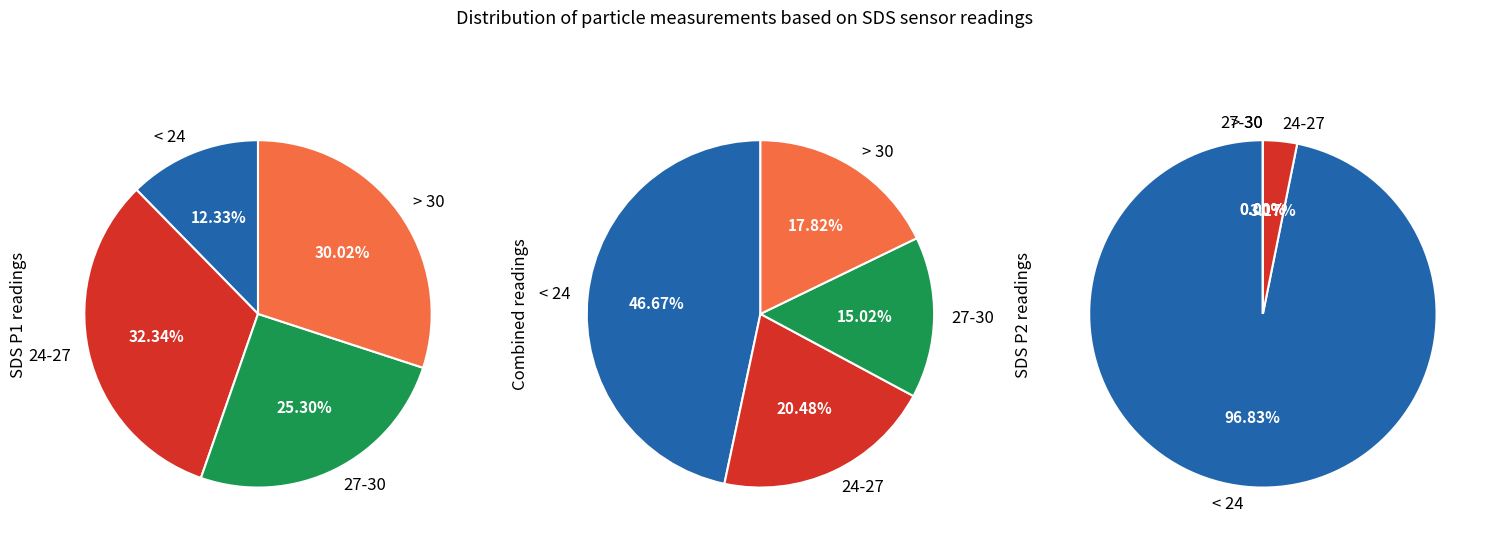

Is it true that 38 is 3% of the pie?

True